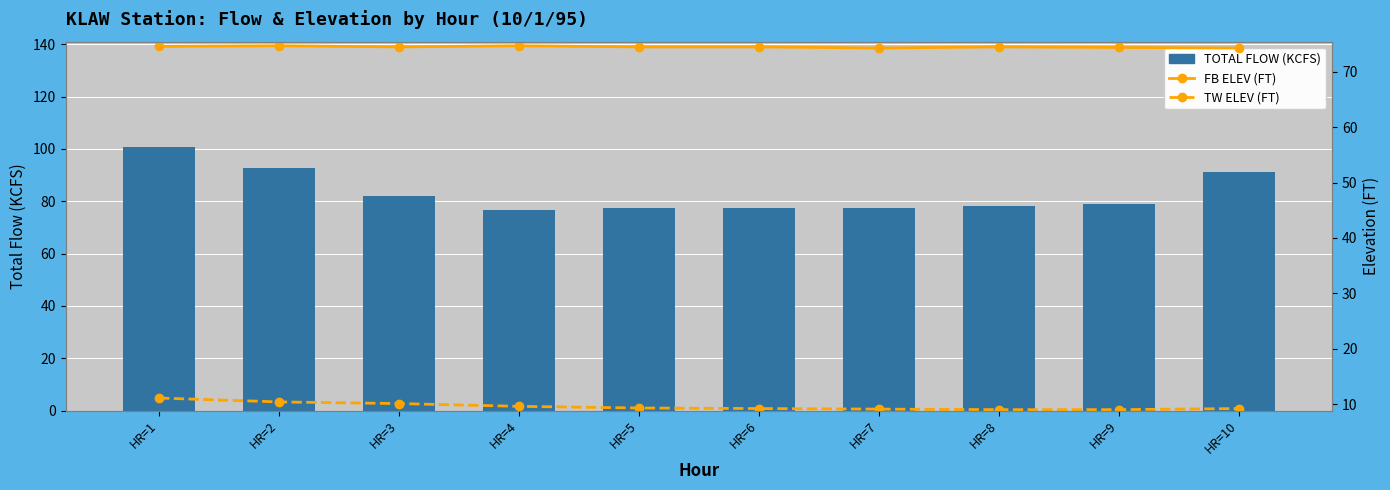

Between HR=5 and HR=9, which series saw the biggest shift?

TOTAL FLOW (KCFS)